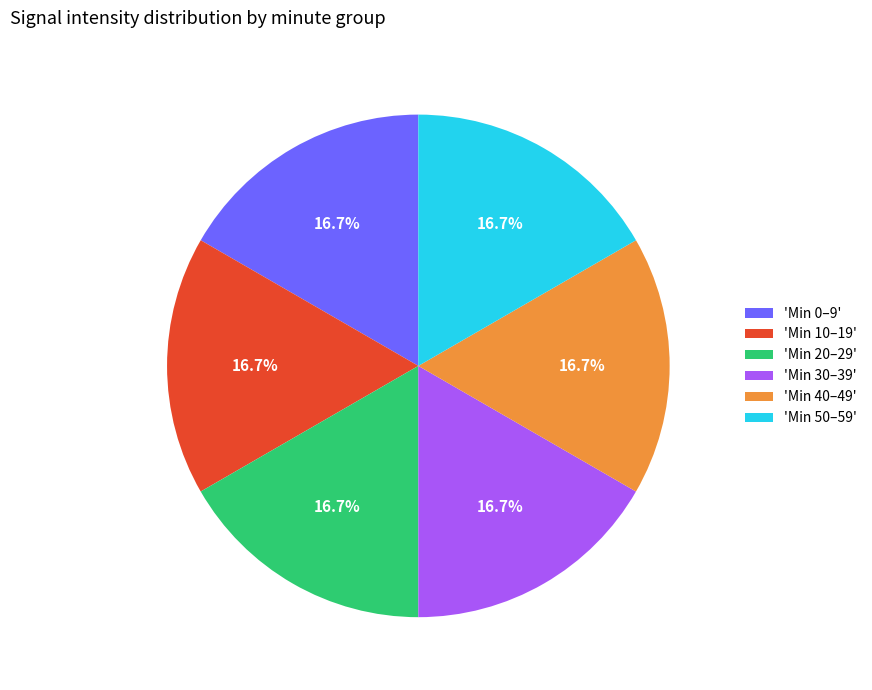

What percentage is NOT represented by 'Min 0–9'?

83.3%